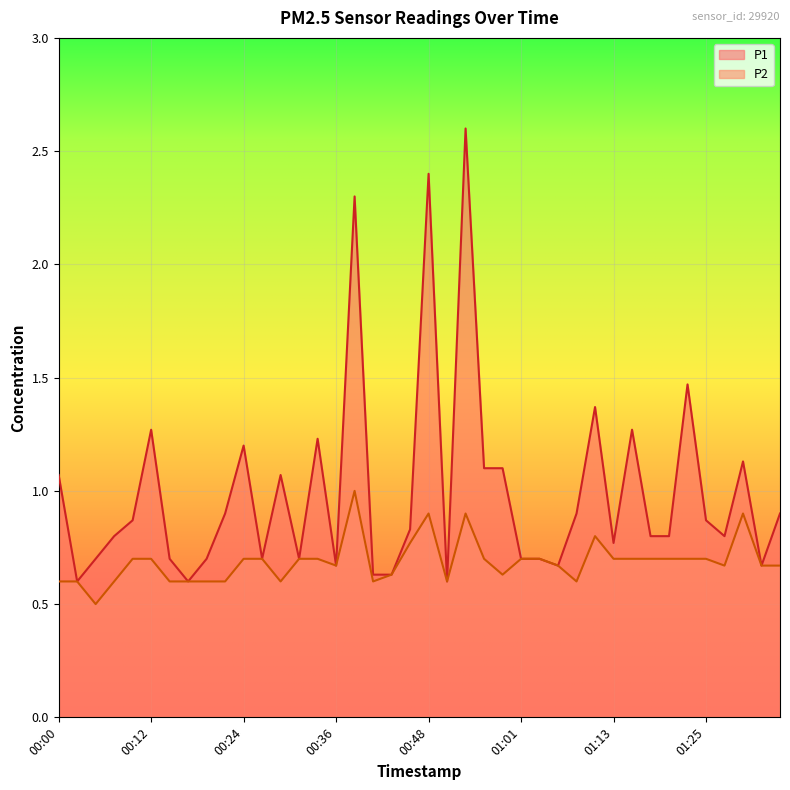

Reading right to left, transcribe all the data shown in this chart.

P1: 0.9	0.7	1.1	0.8	0.9	1.5	0.8	0.8	1.3	0.8	1.4	0.9	0.7	0.7	0.7	1.1	1.1	2.6	0.6	2.4	0.8	0.6	0.6	2.3	0.7	1.2	0.7	1.1	0.7	1.2	0.9	0.7	0.6	0.7	1.3	0.9	0.8	0.7	0.6	1.1
P2: 0.7	0.7	0.9	0.7	0.7	0.7	0.7	0.7	0.7	0.7	0.8	0.6	0.7	0.7	0.7	0.6	0.7	0.9	0.6	0.9	0.8	0.6	0.6	1.0	0.7	0.7	0.7	0.6	0.7	0.7	0.6	0.6	0.6	0.6	0.7	0.7	0.6	0.5	0.6	0.6